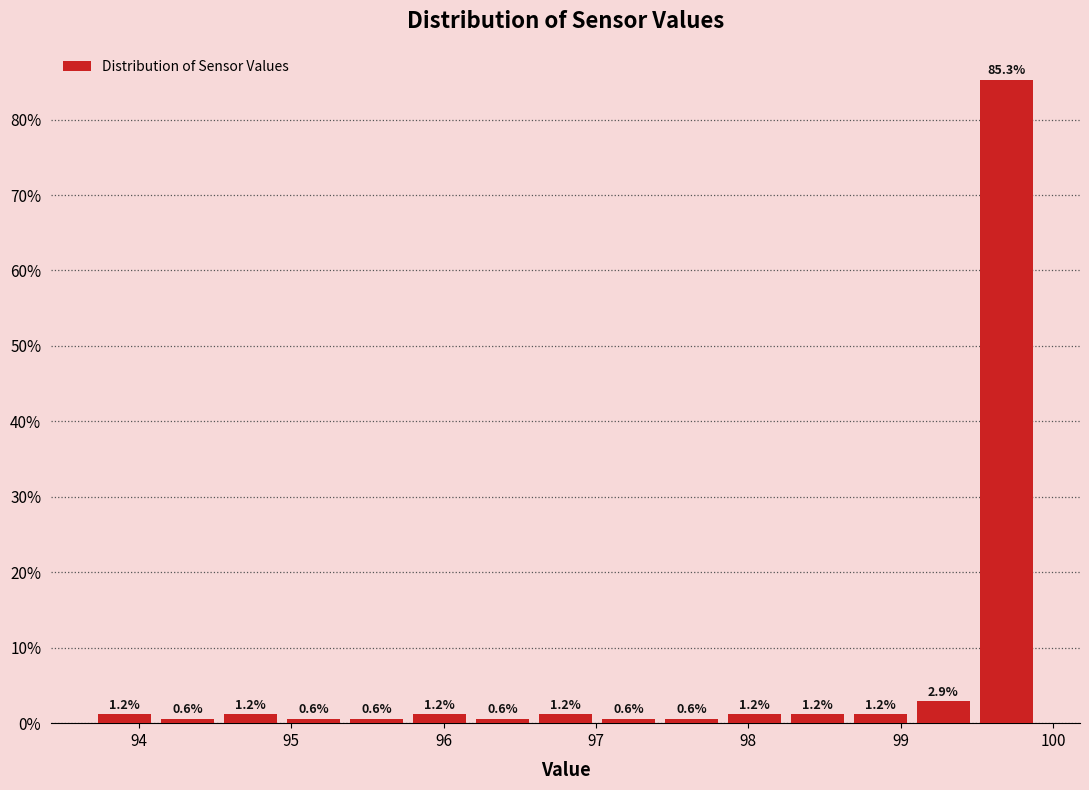

What is the height of the bar covering 95.8 to 96.2 on the x-axis? The bar edges are not printed on the chart, so give them approximately, as read against the axis.

1.2